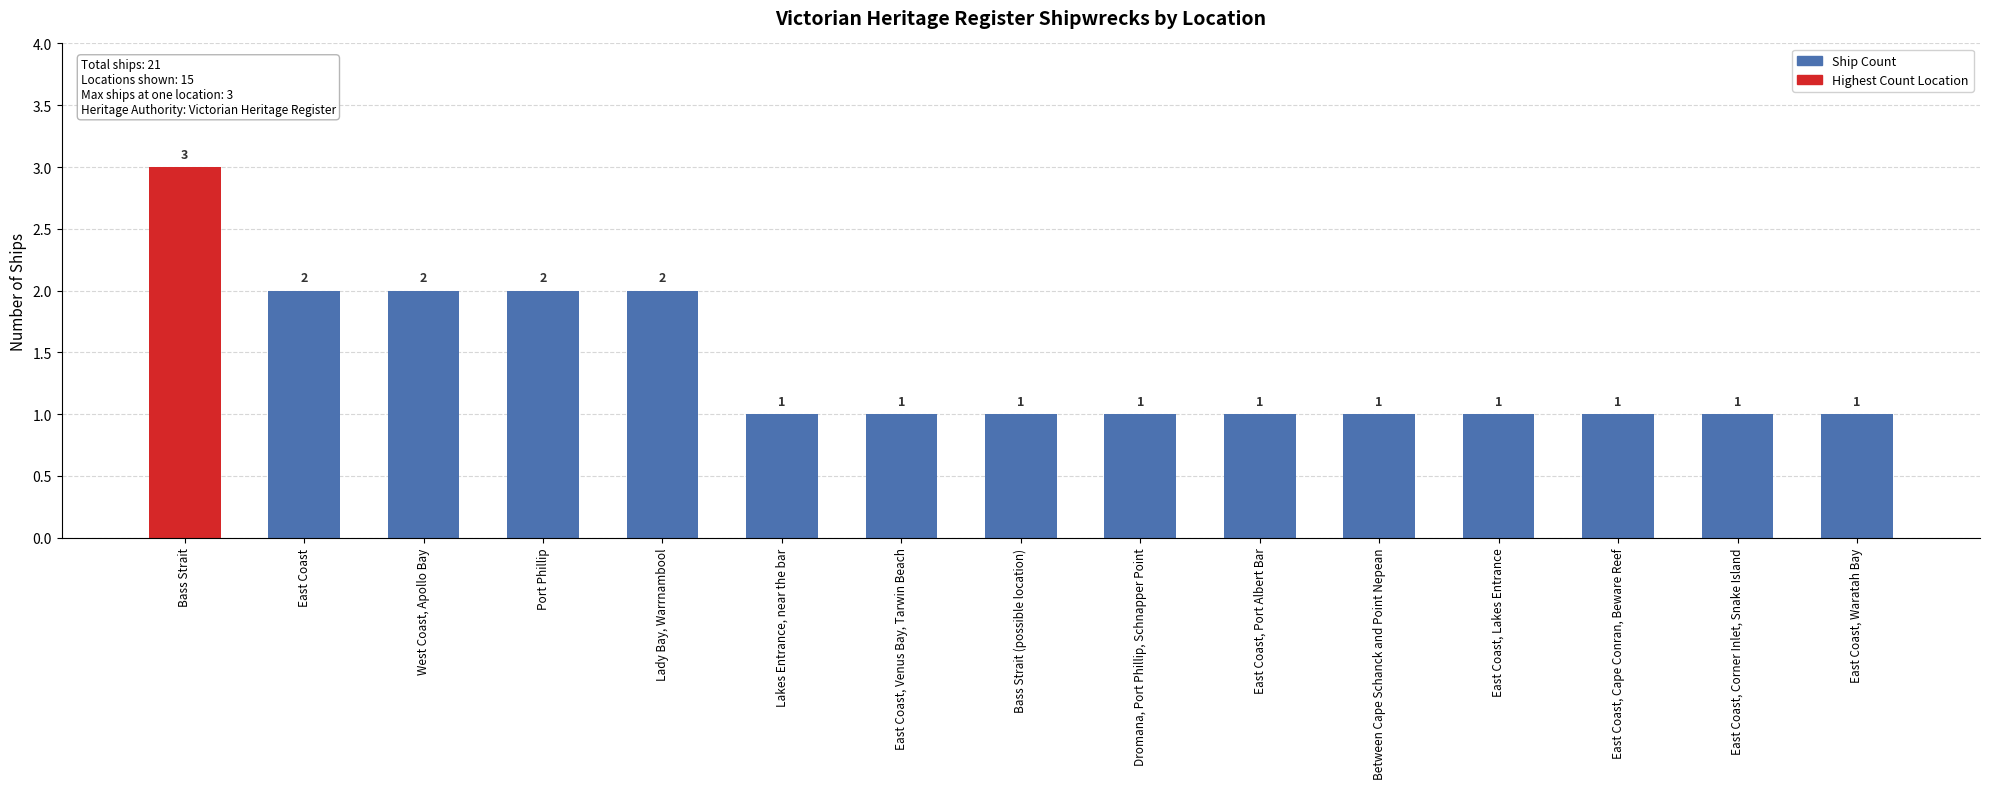

What is the average value?

1